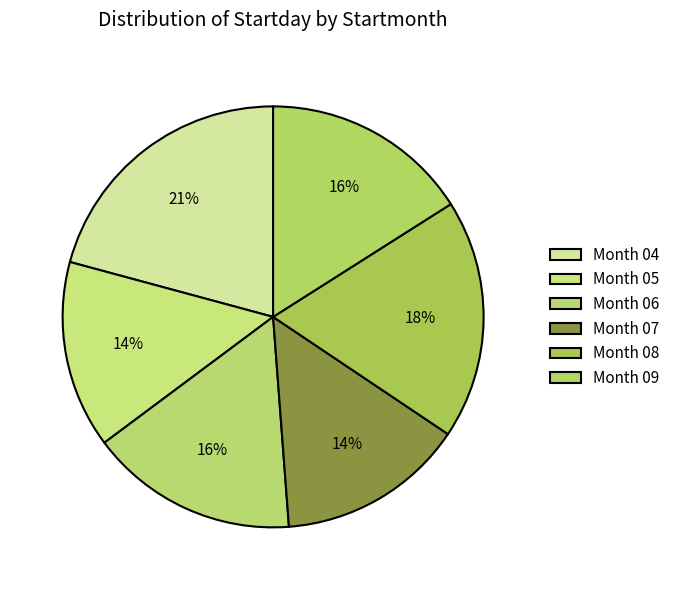

Which slice is the smallest?

05